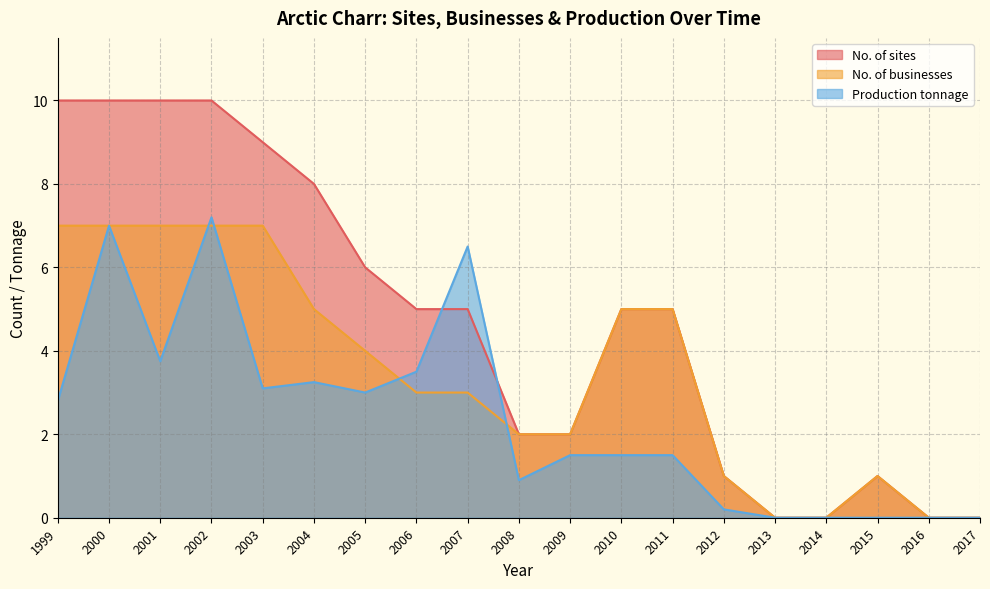

Where do Production tonnage and No. of sites first cross each other?

2006 and 2007